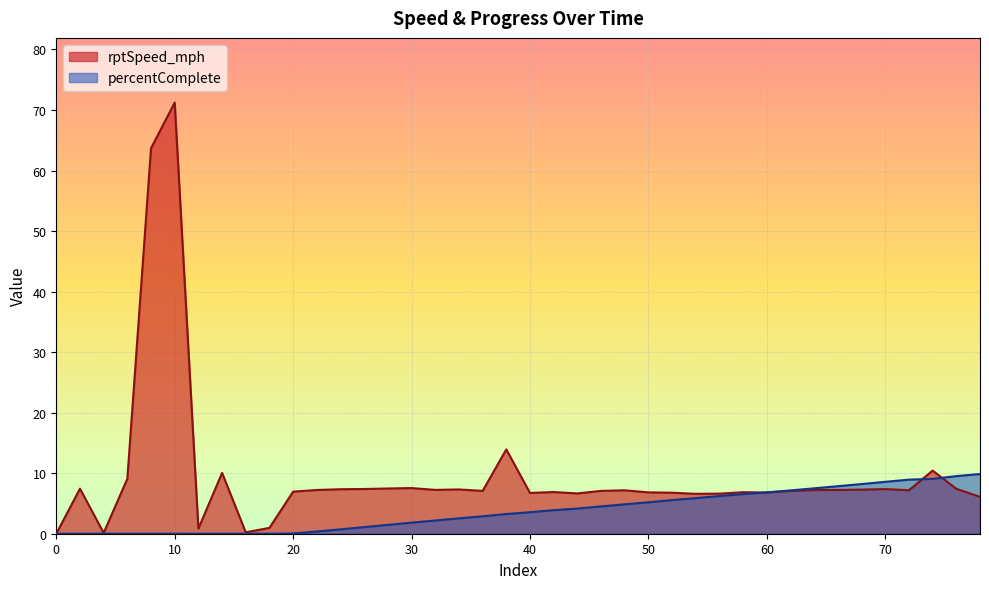

Between 68 and 4, which is larger?

68